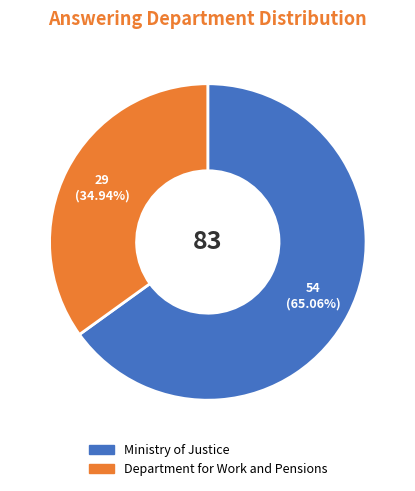

How many segments does this pie chart have?

2